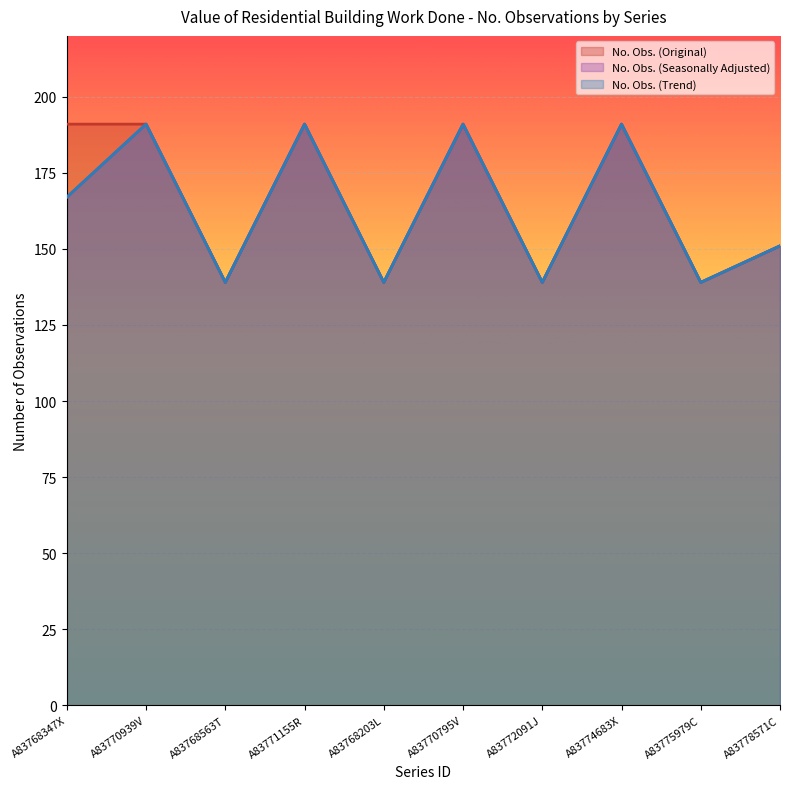

Does the chart display data point markers on the line(s)?

No